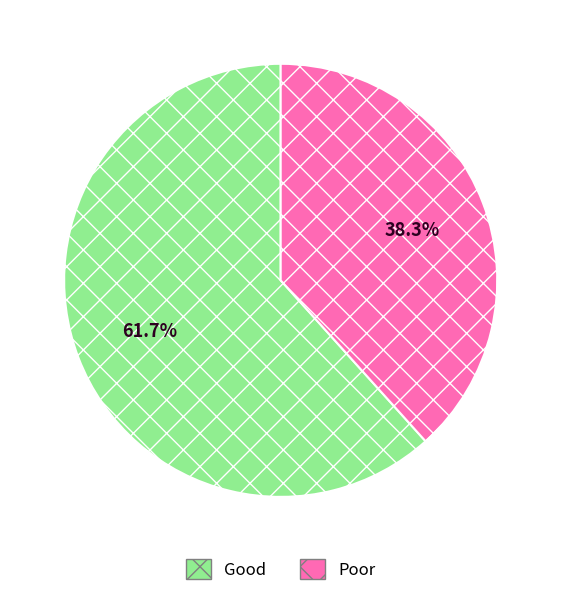

How much of the chart is everything except Good?

38.3%